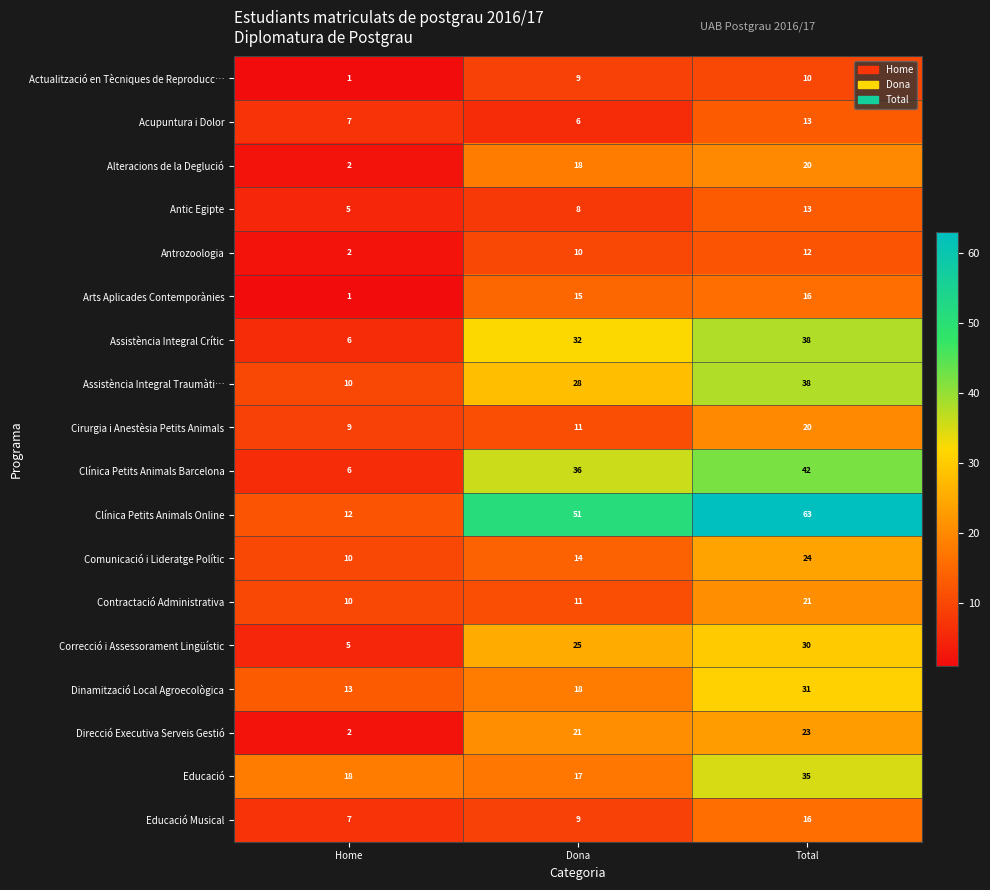

Which label corresponds to the largest value in the chart?

Total